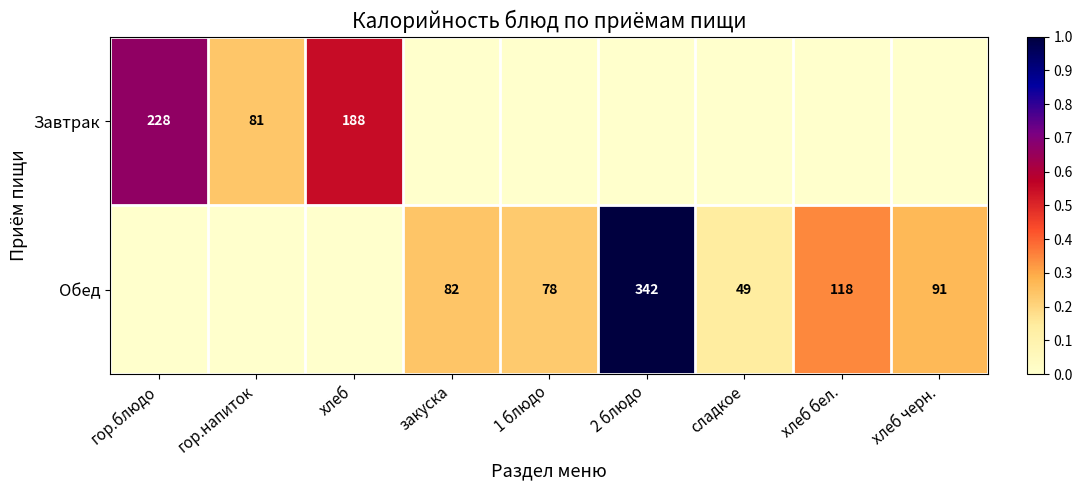

True or false: Завтрак has a value of 0.0 at хлеб бел..

True